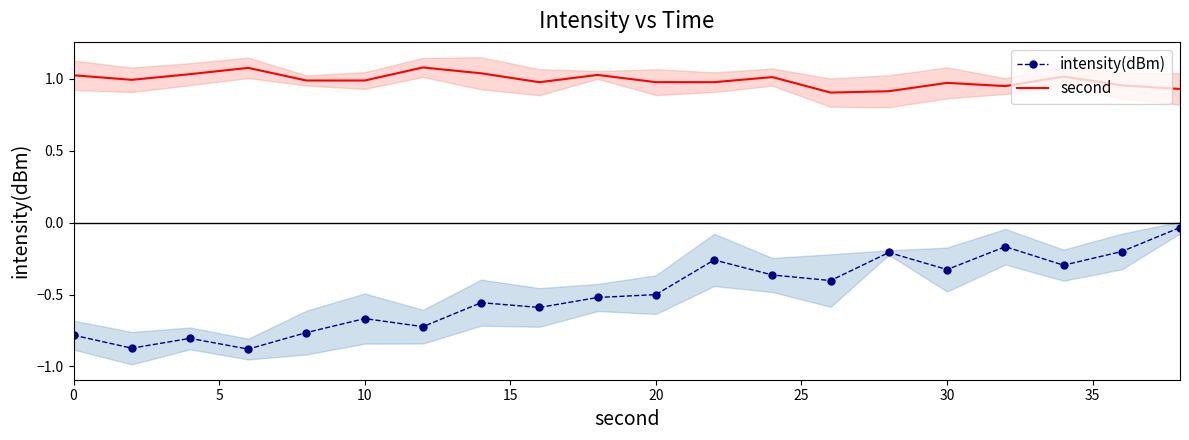

Reading left to right, list all the values displayed in this chart.

intensity(dBm): -0.8	-0.9	-0.8	-0.9	-0.8	-0.7	-0.7	-0.6	-0.6	-0.5	-0.5	-0.3	-0.4	-0.4	-0.2	-0.3	-0.2	-0.3	-0.2	-0.0
second: 1.0	1.0	1.0	1.1	1.0	1.0	1.1	1.0	1.0	1.0	1.0	1.0	1.0	0.9	0.9	1.0	0.9	1.0	1.0	0.9